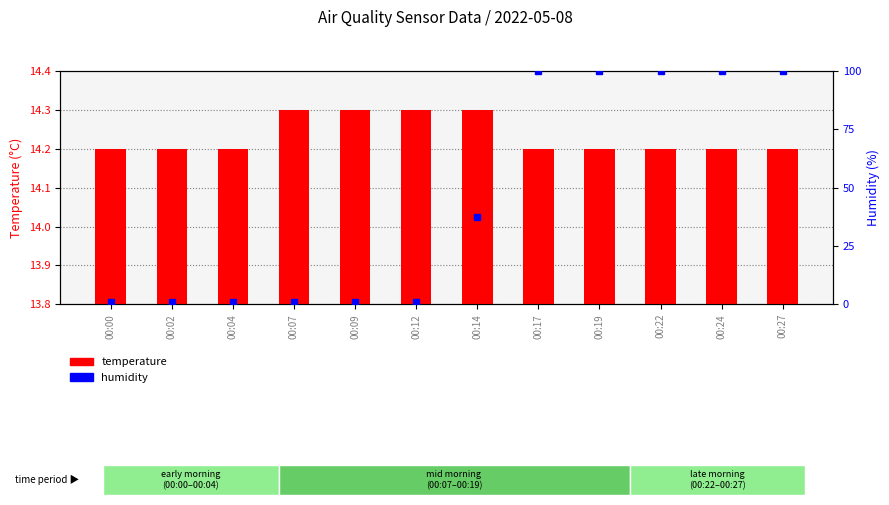

Reading left to right, what are all the values shown in this chart?

temperature: 00:00=14.2	00:02=14.2	00:04=14.2	00:07=14.3	00:09=14.3	00:12=14.3	00:14=14.3	00:17=14.2	00:19=14.2	00:22=14.2	00:24=14.2	00:27=14.2
humidity: 00:00=1.0	00:02=1.0	00:04=1.0	00:07=1.0	00:09=1.0	00:12=1.0	00:14=37.5	00:17=99.9	00:19=99.9	00:22=99.9	00:24=99.9	00:27=99.9